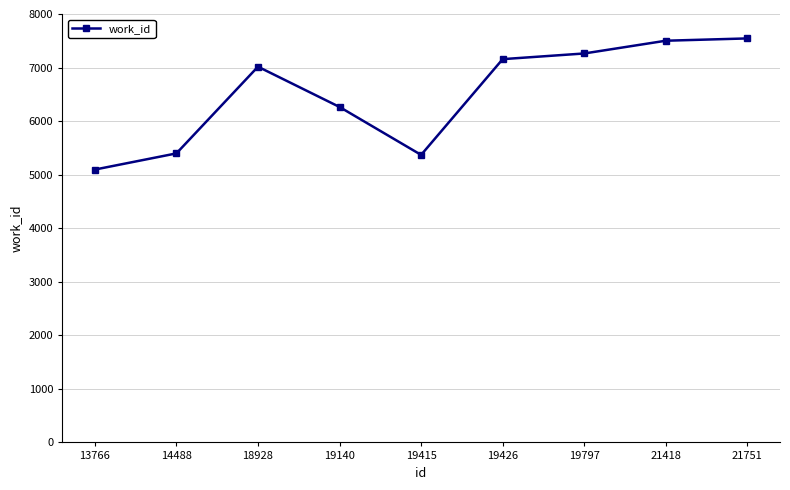

Where is the first local minimum?

19415